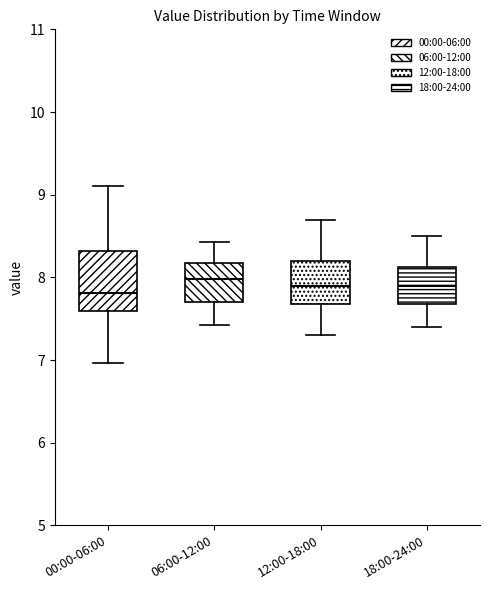

Reading left to right, transcribe this box plot: for each box, give where its median line is, the range the box spans, and where its two whiskers end, as read against the y-axis. The values are not printed on the chart, so give them approximately, as read against the axis.

00:00-06:00: median 7.8, box 7.6 to 8.3, whiskers 7.0 to 9.1
06:00-12:00: median 8.0, box 7.7 to 8.2, whiskers 7.4 to 8.4
12:00-18:00: median 7.9, box 7.7 to 8.2, whiskers 7.3 to 8.7
18:00-24:00: median 7.9, box 7.7 to 8.1, whiskers 7.4 to 8.5